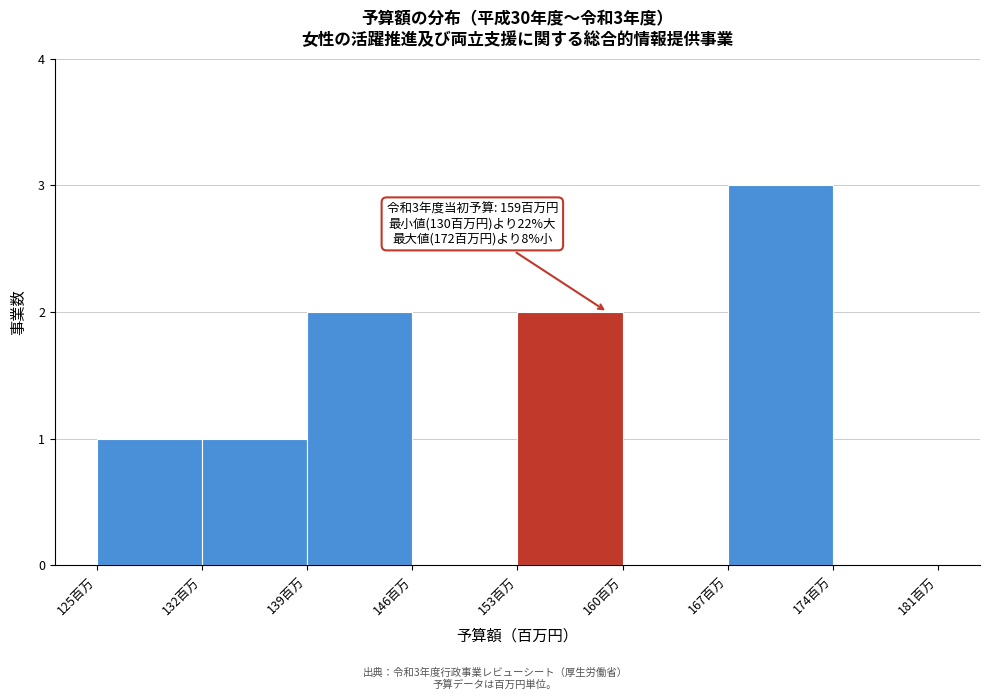

Which range on the x-axis has the tallest bar?

167 to 174